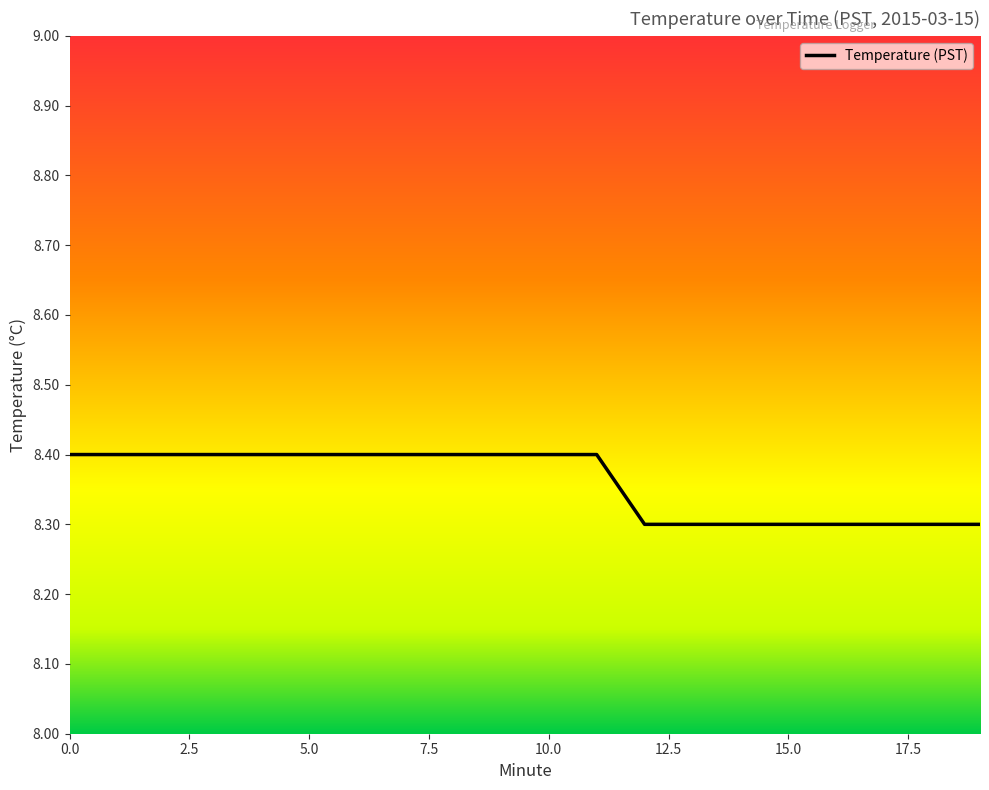

What is the greatest value displayed?

8.4